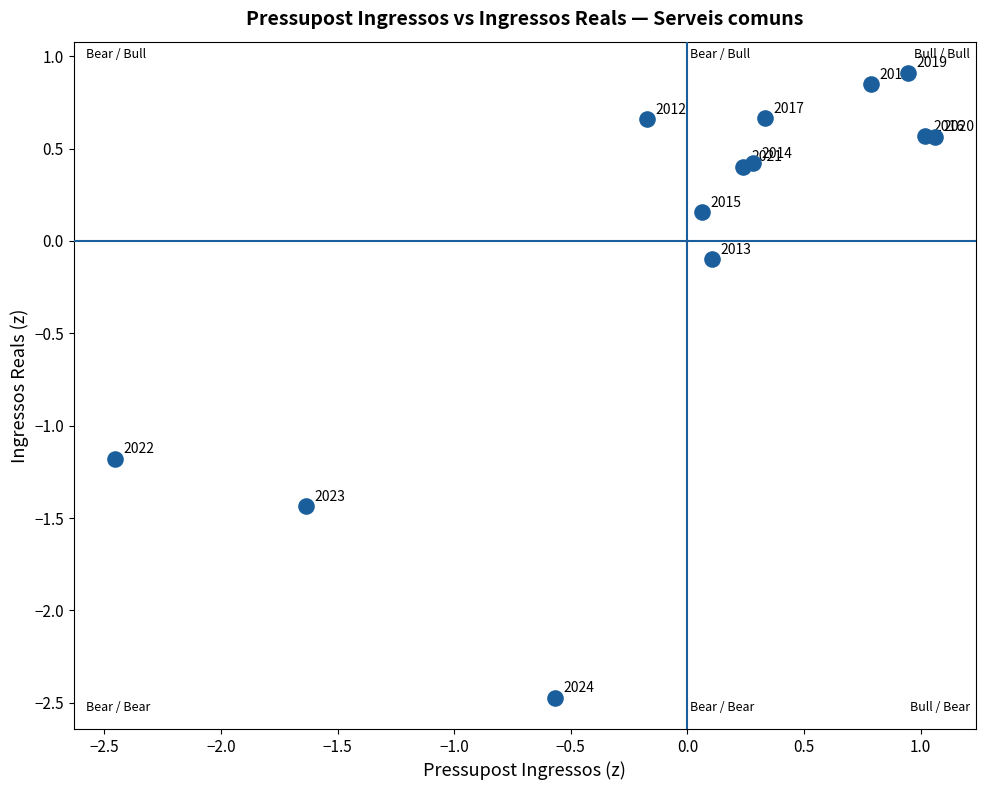

What is the range of Y values (max minus min)?

3.4